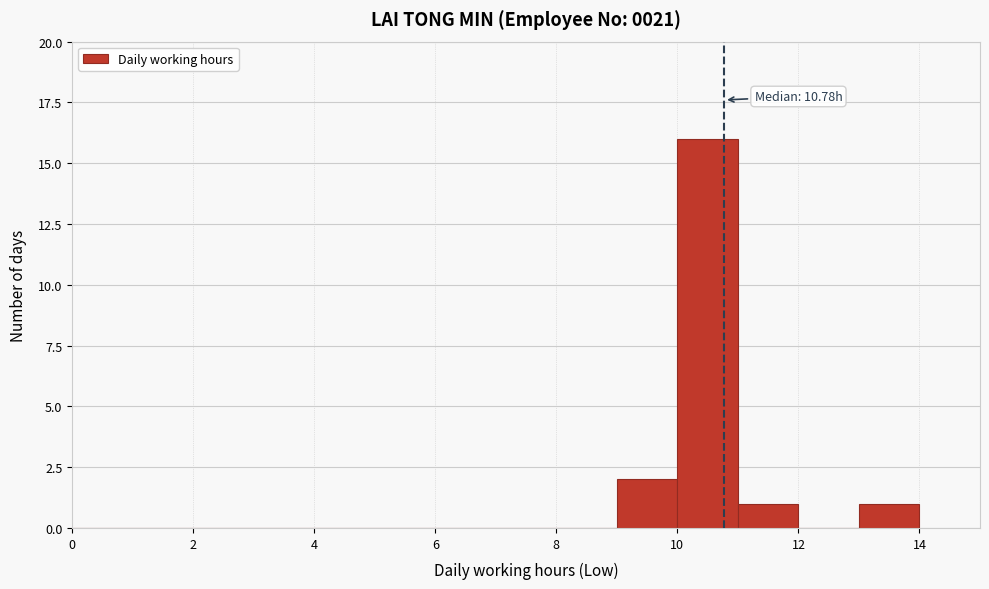

Which range on the x-axis has the tallest bar?

10 to 11